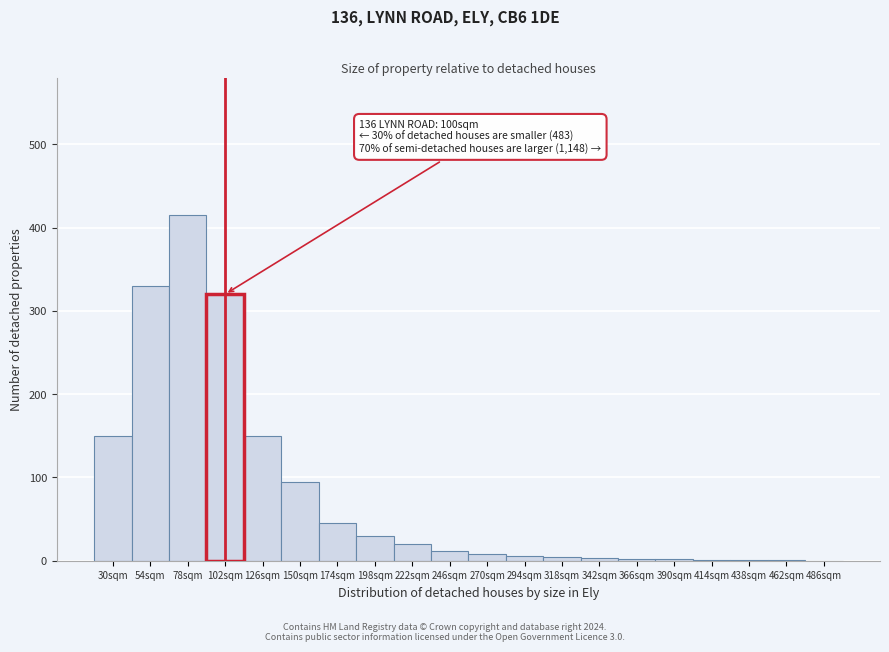

True or false: the data shows 6 at 294sqm.

True